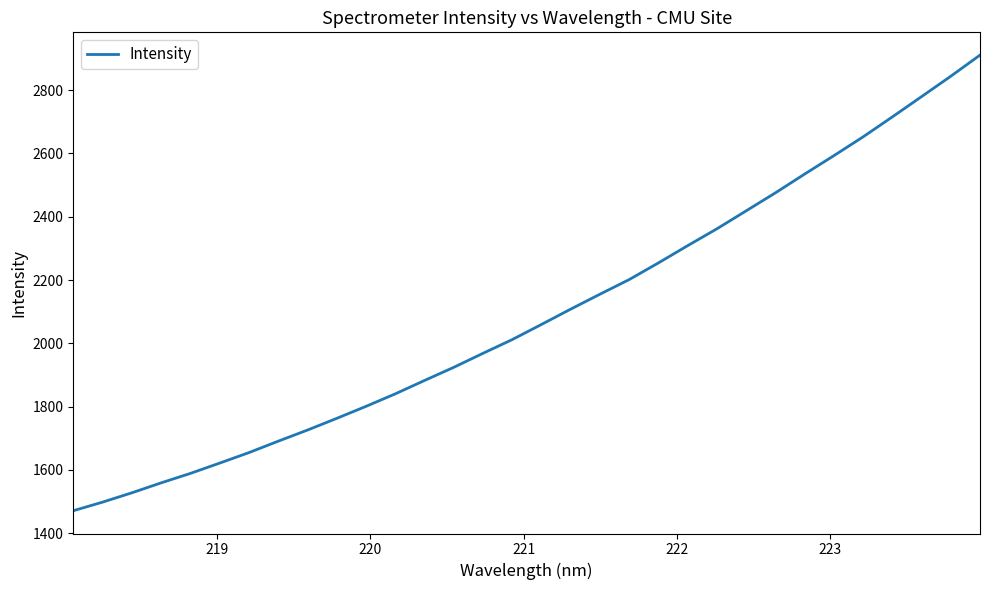

What is the difference between the maximum and minimum values?

1439.1